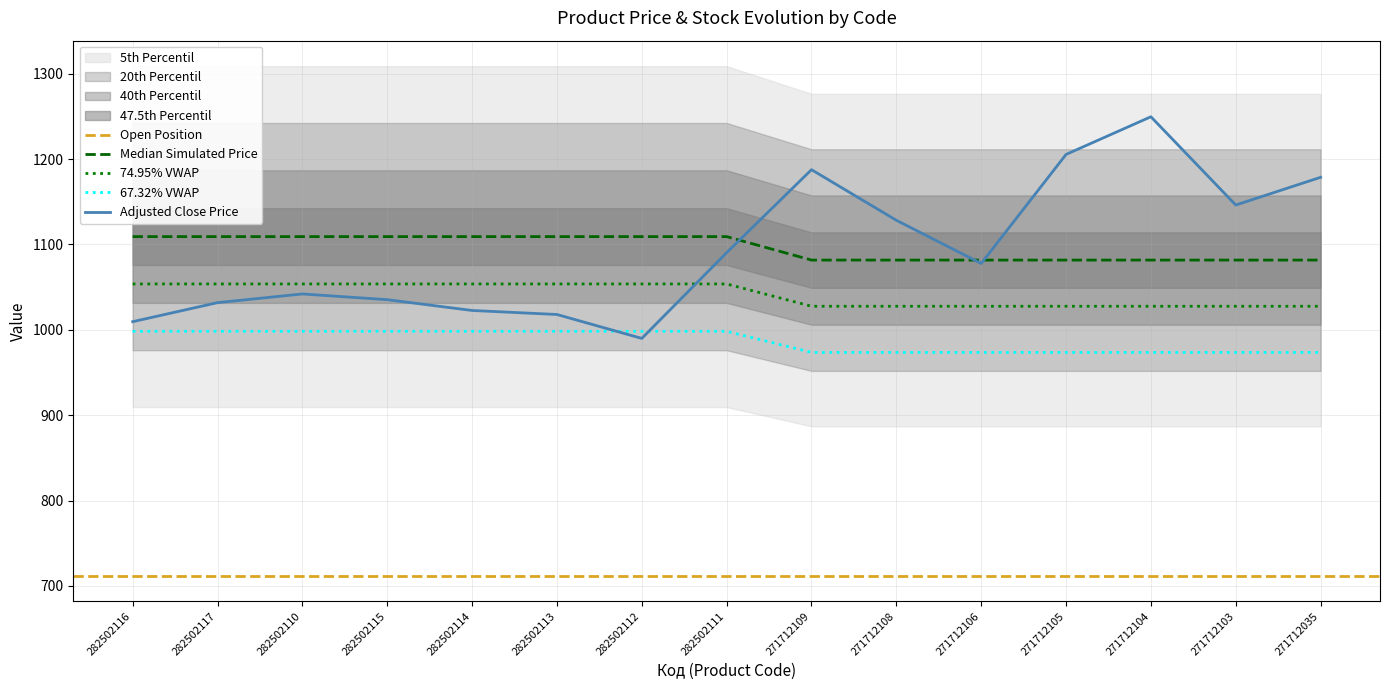

What is the label of the 5th point from the left?

282502114